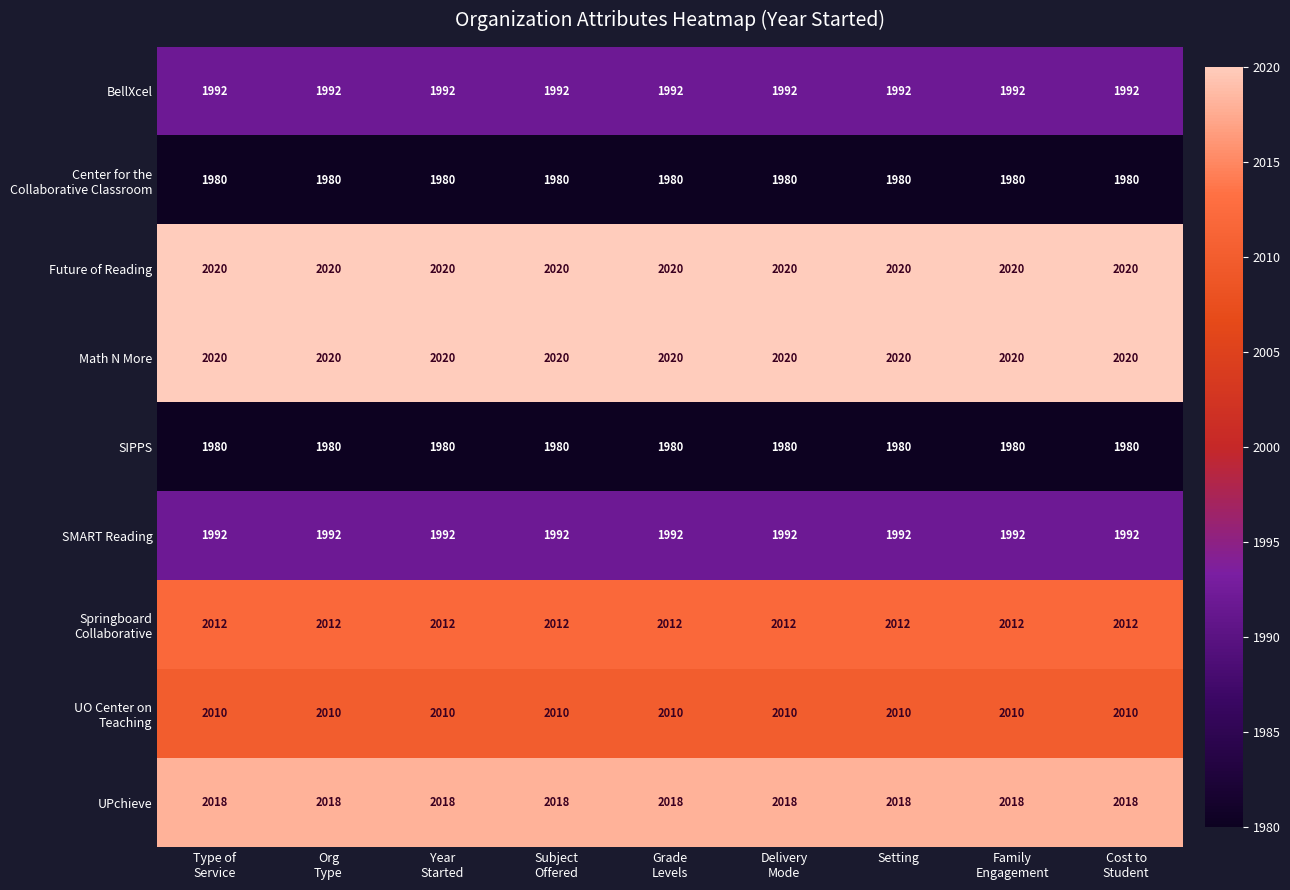

The SIPPS series shows 1980 at Setting. True or false?

True